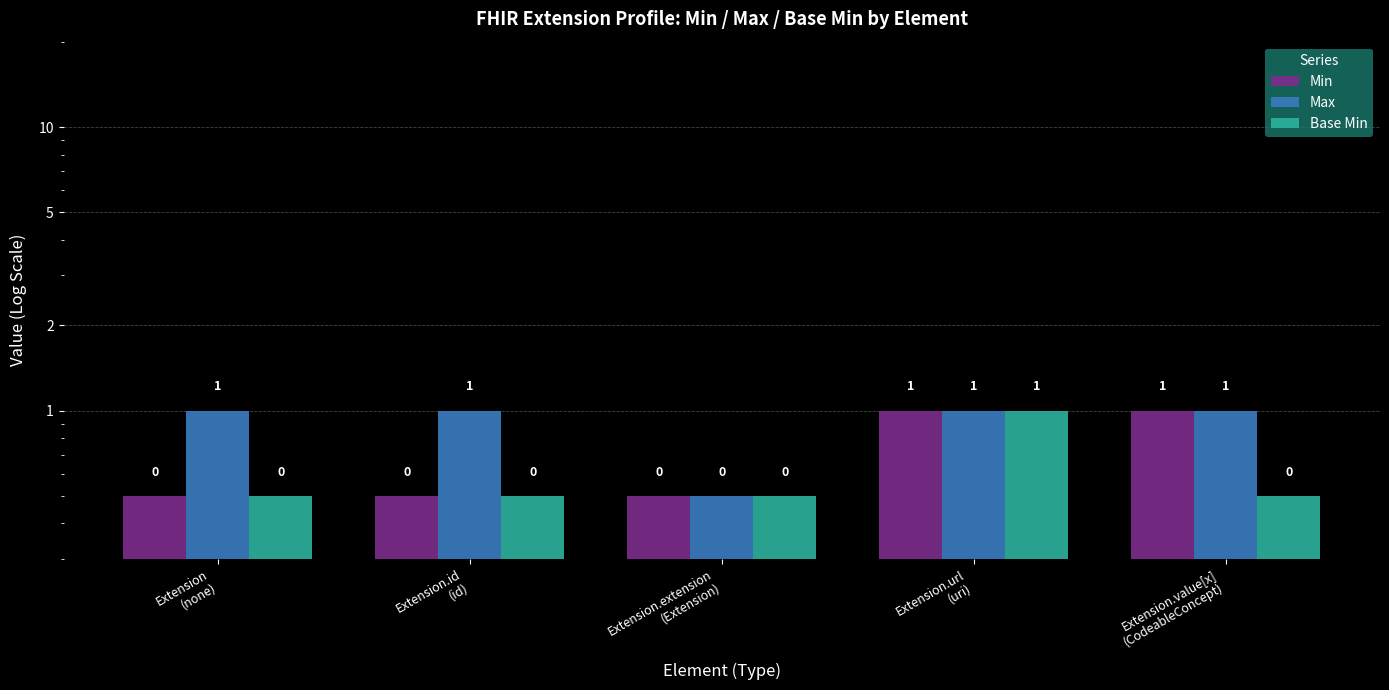

Count the number of data series in this chart.

3